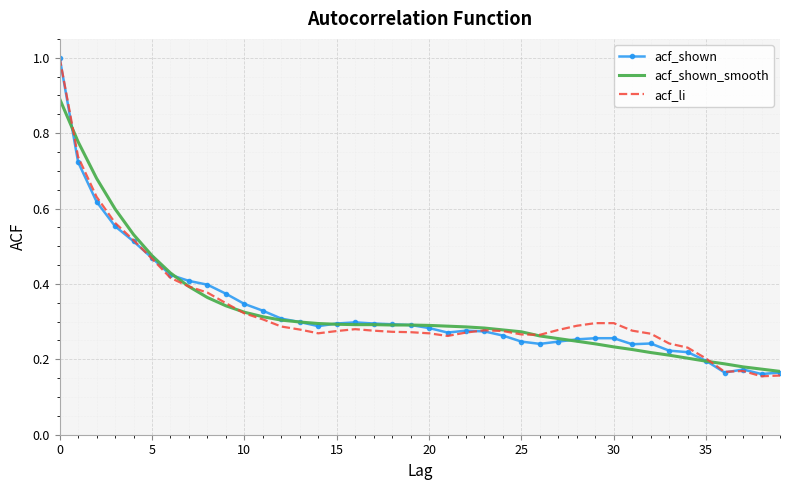

What is the highest value of the acf_li series?

1.0